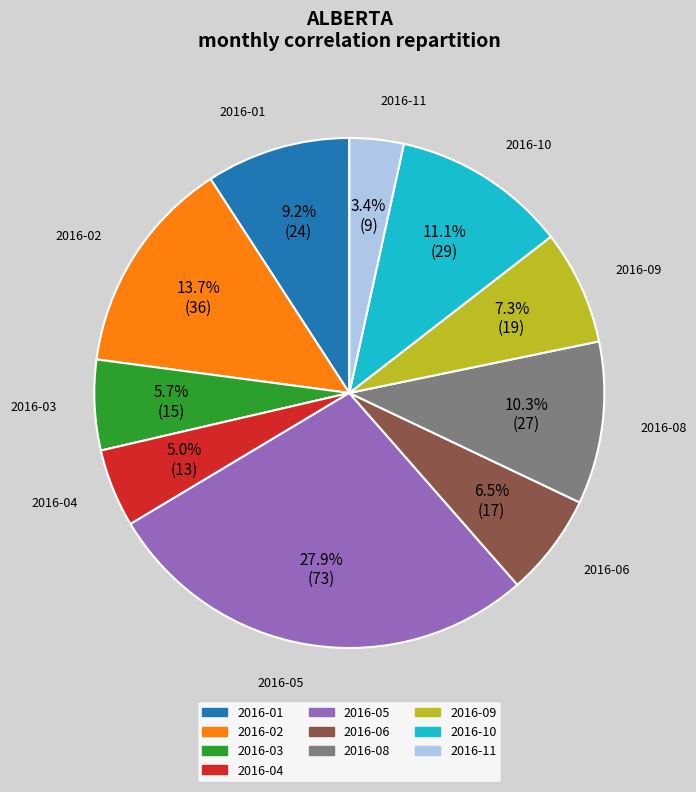

To the nearest percent, what is the average slice percentage?

10%